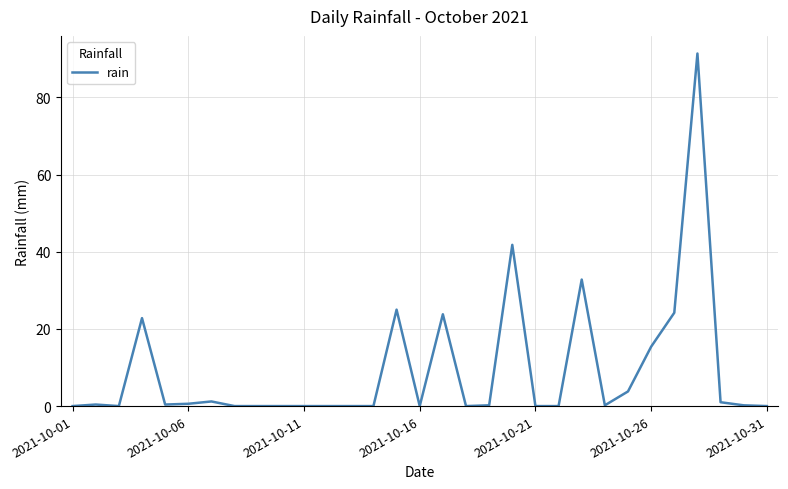

What is the greatest value displayed?

91.4